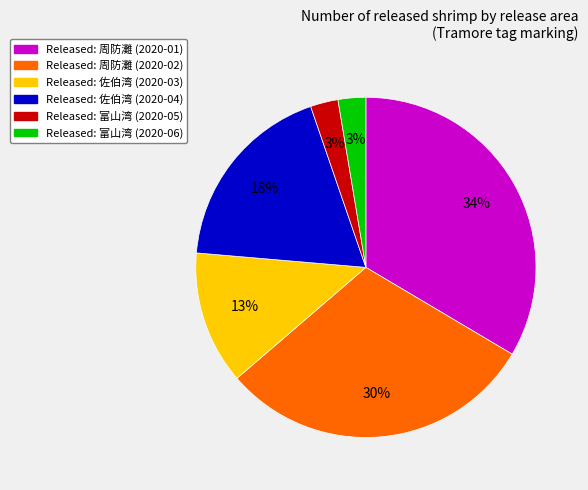

Is there any slice that represents more than half of the pie?

No